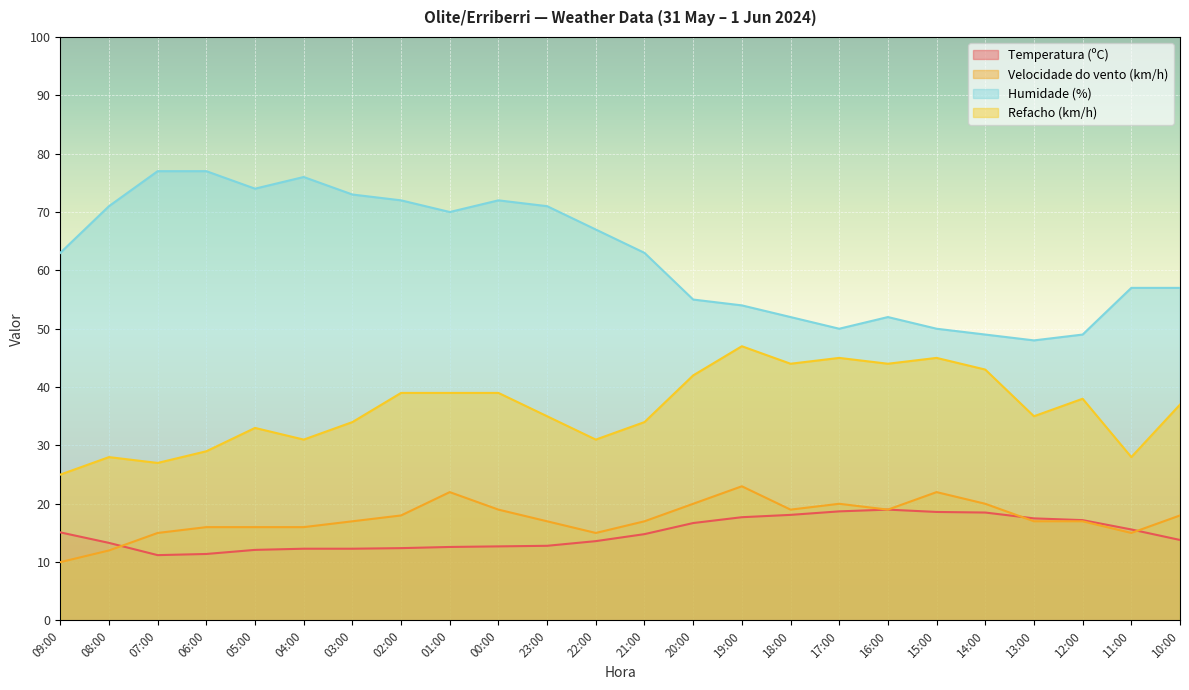

What position from the right is 21:00?

12